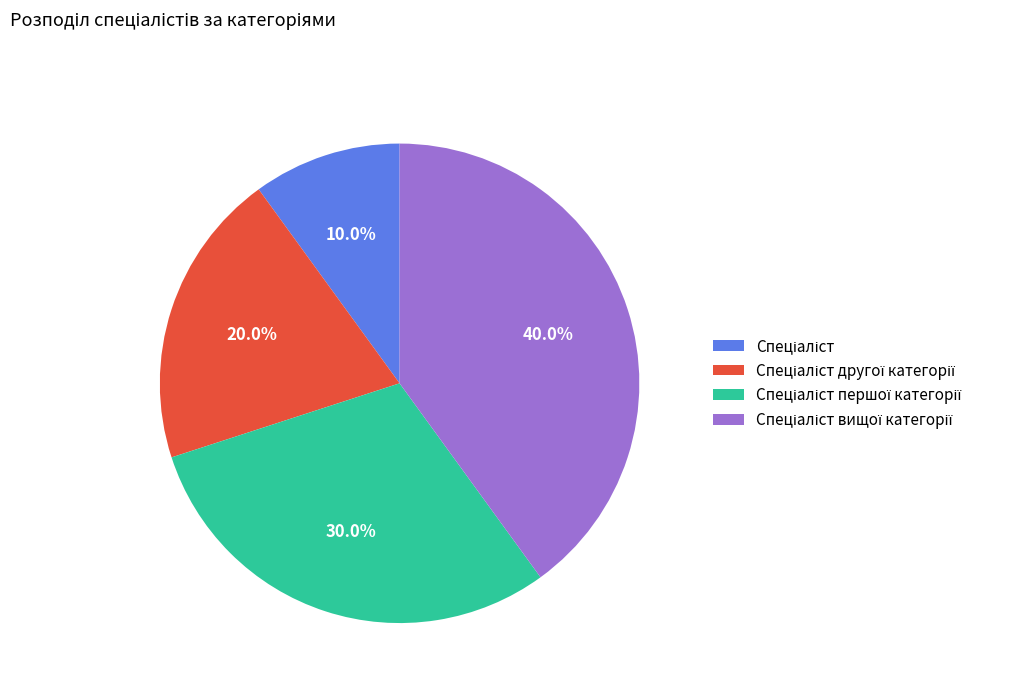

Does any single category account for the majority?

No